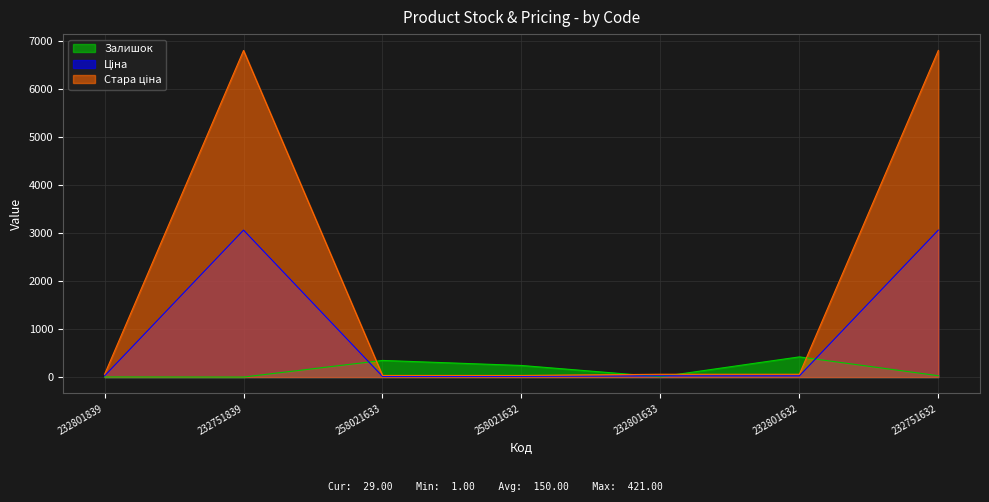

What are all the series names shown in the legend?

Залишок, Ціна, Стара ціна